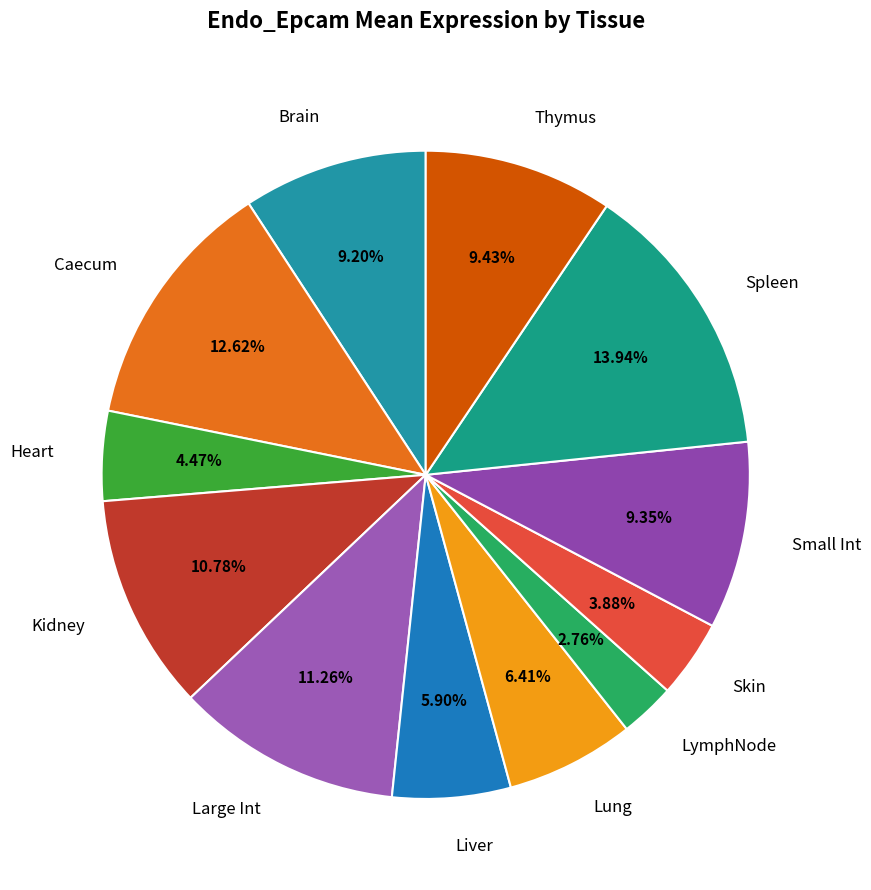

To the nearest percent, what is the combined percentage of Heart and Caecum?

17%